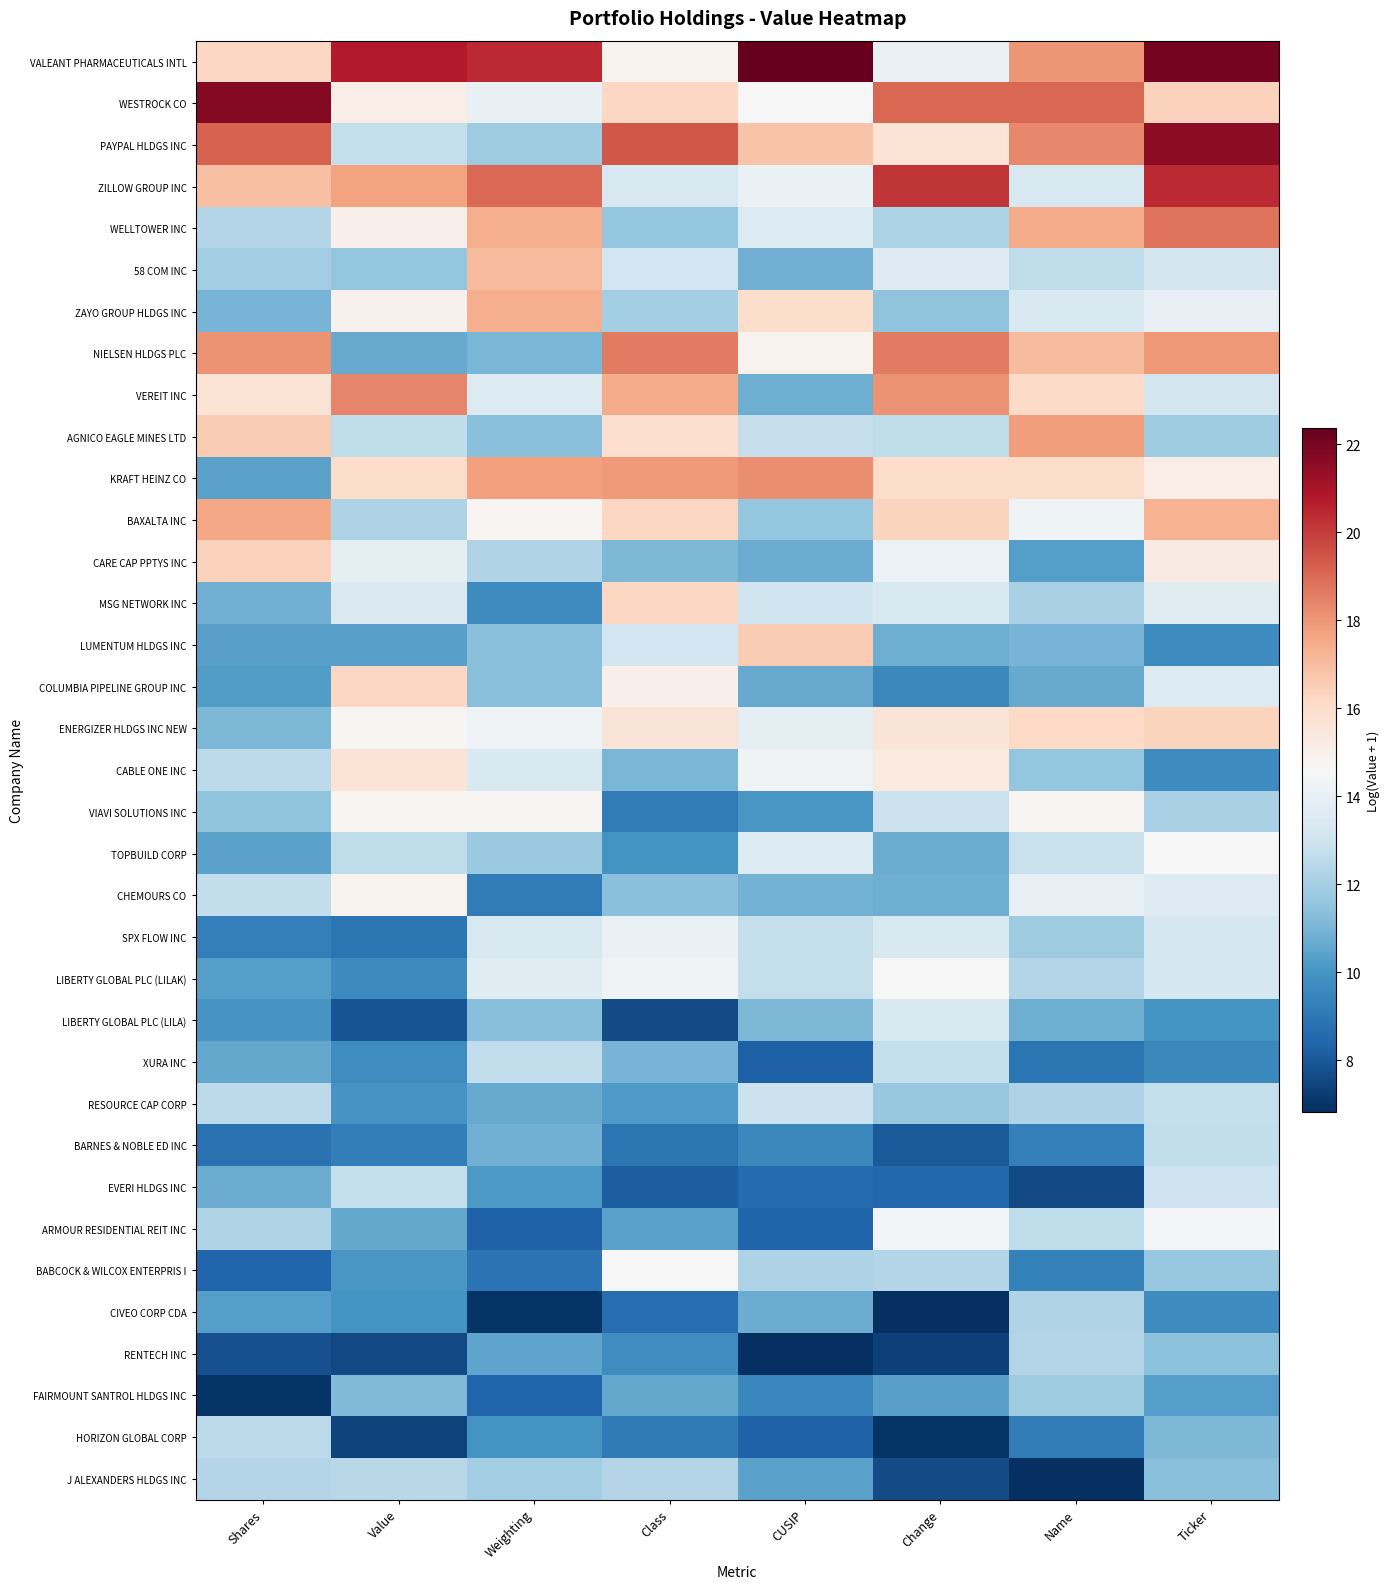

Reading left to right, extract all data points from this chart.

VALEANT PHARMACEUTICALS INTL: Shares=16.2	Value=20.8	Weighting=20.4	Class=14.9	CUSIP=22.4	Change=14.1	Name=18.0	Ticker=22.0
WESTROCK CO: Shares=21.7	Value=15.1	Weighting=14.0	Class=16.2	CUSIP=14.6	Change=19.1	Name=19.1	Ticker=16.4
PAYPAL HLDGS INC: Shares=19.2	Value=12.8	Weighting=11.8	Class=19.4	CUSIP=16.8	Change=15.7	Name=18.4	Ticker=21.5
ZILLOW GROUP INC: Shares=16.9	Value=17.7	Weighting=19.0	Class=13.4	CUSIP=14.1	Change=20.2	Name=13.3	Ticker=20.4
WELLTOWER INC: Shares=12.3	Value=15.0	Weighting=17.4	Class=11.6	CUSIP=13.5	Change=12.1	Name=17.5	Ticker=18.8
58 COM INC: Shares=11.9	Value=11.6	Weighting=17.1	Class=13.1	CUSIP=10.8	Change=13.6	Name=12.6	Ticker=13.2
ZAYO GROUP HLDGS INC: Shares=11.0	Value=14.9	Weighting=17.4	Class=11.9	CUSIP=15.9	Change=11.5	Name=13.4	Ticker=13.9
NIELSEN HLDGS PLC: Shares=18.1	Value=10.7	Weighting=11.0	Class=18.7	CUSIP=14.9	Change=18.6	Name=17.0	Ticker=18.0
VEREIT INC: Shares=15.7	Value=18.4	Weighting=13.5	Class=17.5	CUSIP=10.8	Change=18.1	Name=16.1	Ticker=13.1
AGNICO EAGLE MINES LTD: Shares=16.6	Value=12.6	Weighting=11.3	Class=15.9	CUSIP=12.8	Change=12.6	Name=17.8	Ticker=11.8
KRAFT HEINZ CO: Shares=10.4	Value=16.1	Weighting=17.8	Class=17.9	CUSIP=18.2	Change=16.0	Name=16.0	Ticker=15.1
BAXALTA INC: Shares=17.6	Value=12.2	Weighting=14.7	Class=16.2	CUSIP=11.6	Change=16.3	Name=14.3	Ticker=17.3
CARE CAP PPTYS INC: Shares=16.4	Value=13.8	Weighting=12.3	Class=11.1	CUSIP=10.8	Change=14.1	Name=10.3	Ticker=15.3
MSG NETWORK INC: Shares=10.8	Value=13.5	Weighting=9.7	Class=16.2	CUSIP=13.0	Change=13.3	Name=12.1	Ticker=13.7
LUMENTUM HLDGS INC: Shares=10.4	Value=10.4	Weighting=11.4	Class=13.1	CUSIP=16.5	Change=10.8	Name=11.0	Ticker=9.7
COLUMBIA PIPELINE GROUP INC: Shares=10.2	Value=16.2	Weighting=11.3	Class=15.0	CUSIP=10.7	Change=9.6	Name=10.7	Ticker=13.5
ENERGIZER HLDGS INC NEW: Shares=11.1	Value=14.7	Weighting=14.3	Class=15.6	CUSIP=13.9	Change=15.6	Name=16.2	Ticker=16.3
CABLE ONE INC: Shares=12.6	Value=15.6	Weighting=13.4	Class=11.0	CUSIP=14.3	Change=15.3	Name=11.6	Ticker=9.7
VIAVI SOLUTIONS INC: Shares=11.5	Value=14.8	Weighting=14.7	Class=9.2	CUSIP=10.1	Change=12.9	Name=14.8	Ticker=12.1
TOPBUILD CORP: Shares=10.4	Value=12.6	Weighting=11.7	Class=10.0	CUSIP=13.5	Change=10.8	Name=12.8	Ticker=14.6
CHEMOURS CO: Shares=12.7	Value=14.9	Weighting=9.2	Class=11.4	CUSIP=10.9	Change=10.8	Name=14.0	Ticker=13.6
SPX FLOW INC: Shares=9.3	Value=8.9	Weighting=13.3	Class=14.1	CUSIP=12.8	Change=13.4	Name=11.8	Ticker=13.2
LIBERTY GLOBAL PLC (LILAK): Shares=10.3	Value=9.6	Weighting=13.6	Class=14.3	CUSIP=12.7	Change=14.6	Name=12.3	Ticker=13.2
LIBERTY GLOBAL PLC (LILA): Shares=10.0	Value=7.9	Weighting=11.3	Class=7.6	CUSIP=11.1	Change=13.4	Name=10.8	Ticker=9.9
XURA INC: Shares=10.6	Value=9.8	Weighting=12.7	Class=11.0	CUSIP=8.2	Change=12.8	Name=8.9	Ticker=9.6
RESOURCE CAP CORP: Shares=12.6	Value=10.0	Weighting=10.7	Class=10.2	CUSIP=12.9	Change=11.7	Name=12.2	Ticker=12.7
BARNES & NOBLE ED INC: Shares=8.8	Value=9.2	Weighting=10.9	Class=8.9	CUSIP=9.6	Change=8.0	Name=9.3	Ticker=12.7
EVERI HLDGS INC: Shares=10.7	Value=12.7	Weighting=10.2	Class=8.2	CUSIP=8.6	Change=8.5	Name=7.6	Ticker=13.0
ARMOUR RESIDENTIAL REIT INC: Shares=12.2	Value=10.6	Weighting=8.3	Class=10.5	CUSIP=8.4	Change=14.4	Name=12.6	Ticker=14.5
BABCOCK & WILCOX ENTERPRIS I: Shares=8.4	Value=10.0	Weighting=8.8	Class=14.6	CUSIP=12.2	Change=12.3	Name=9.3	Ticker=11.6
CIVEO CORP CDA: Shares=10.3	Value=9.9	Weighting=7.0	Class=8.7	CUSIP=10.7	Change=6.8	Name=12.2	Ticker=9.7
RENTECH INC: Shares=7.8	Value=7.6	Weighting=10.5	Class=9.8	CUSIP=6.9	Change=7.4	Name=12.3	Ticker=11.4
FAIRMOUNT SANTROL HLDGS INC: Shares=7.0	Value=11.2	Weighting=8.4	Class=10.6	CUSIP=9.5	Change=10.4	Name=11.8	Ticker=10.3
HORIZON GLOBAL CORP: Shares=12.6	Value=7.4	Weighting=10.0	Class=9.1	CUSIP=8.3	Change=7.0	Name=9.1	Ticker=11.1
J ALEXANDERS HLDGS INC: Shares=12.3	Value=12.4	Weighting=12.0	Class=12.3	CUSIP=10.5	Change=7.7	Name=6.8	Ticker=11.3